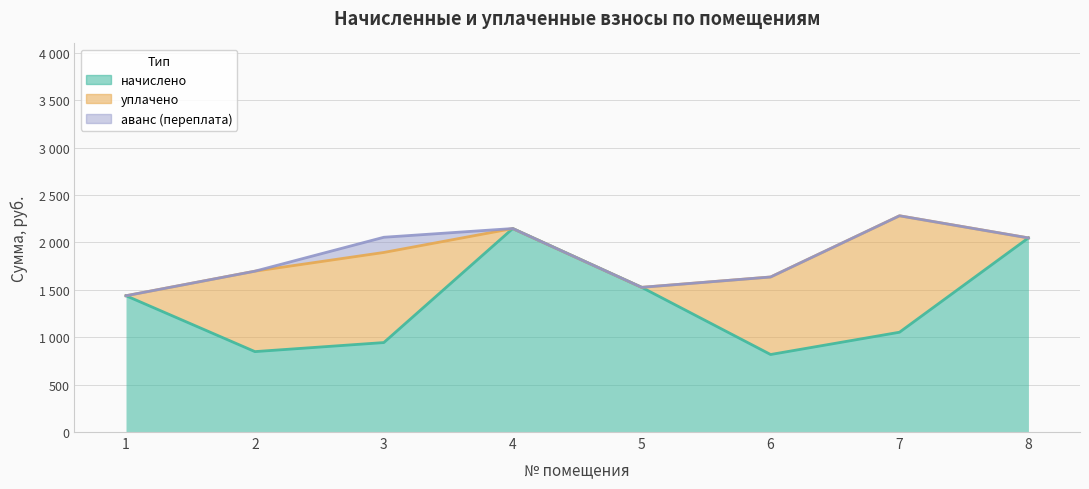

Which series has the largest range (max minus min)?

начислено